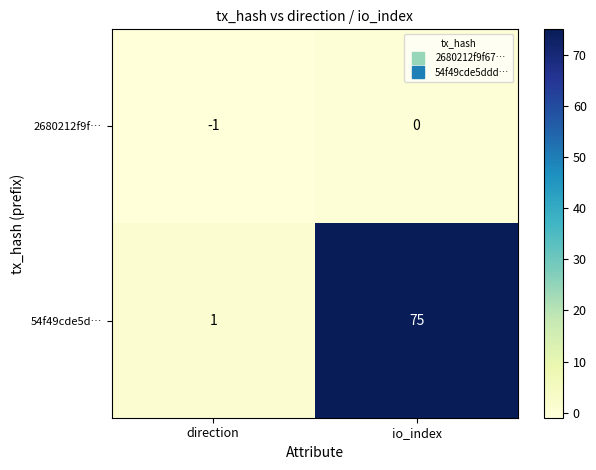

What is the total value across all series at io_index?

75